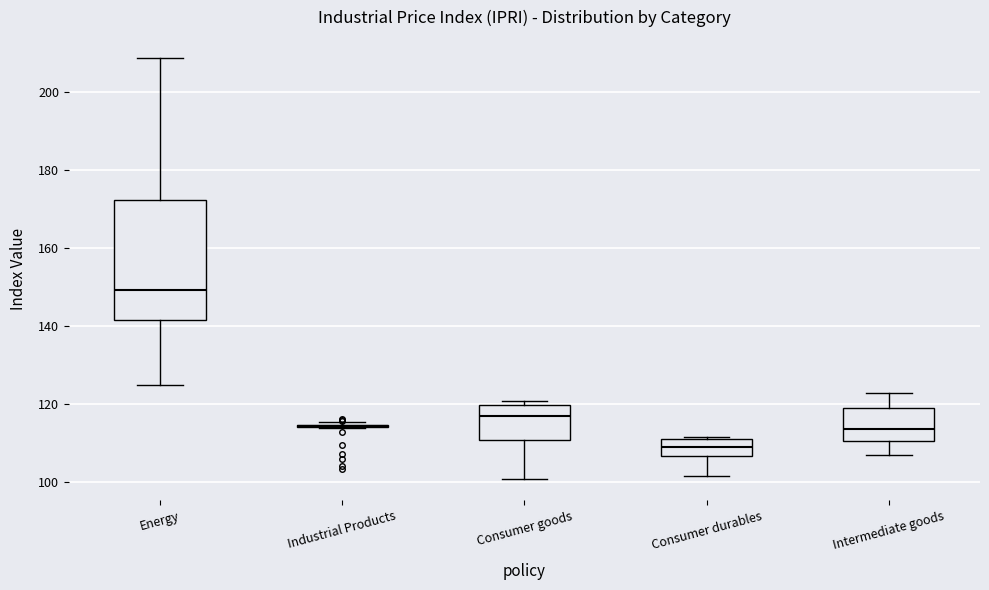

Which box is the tallest, from its lower edge to its upper edge?

Energy